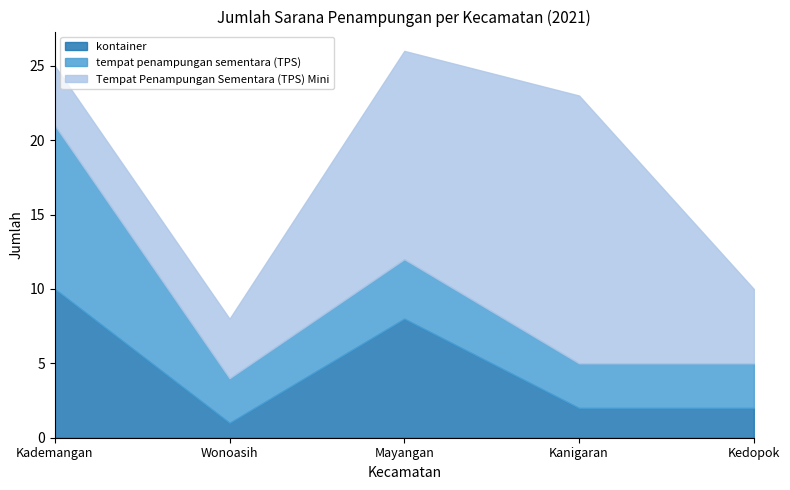

Reading left to right, what are all the values shown in this chart?

kontainer: Kademangan=10	Wonoasih=1	Mayangan=8	Kanigaran=2	Kedopok=2
tempat penampungan sementara (TPS): Kademangan=11	Wonoasih=3	Mayangan=4	Kanigaran=3	Kedopok=3
Tempat Penampungan Sementara (TPS) Mini: Kademangan=4	Wonoasih=4	Mayangan=14	Kanigaran=18	Kedopok=5